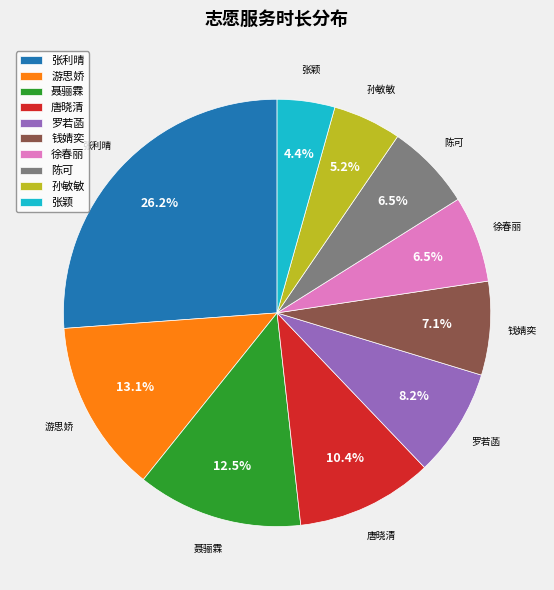

What is the ratio of the value at 孙敏敏 to the value at 游思娇?

0.4